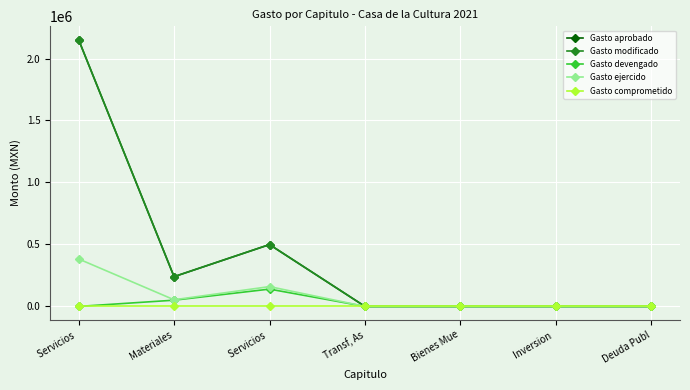

What value does the Gasto modificado series have at Materiales?

240000.0